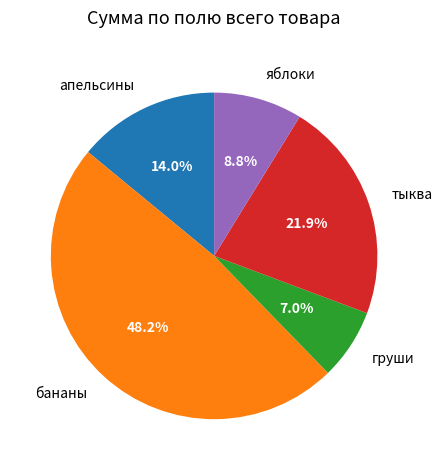

To the nearest percent, what is the average slice percentage?

20%